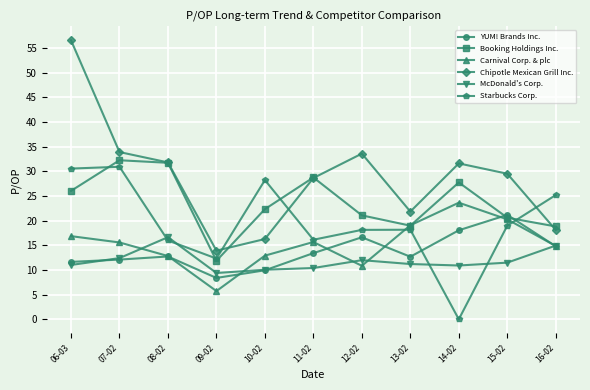

Count the number of categories in the chart.

11